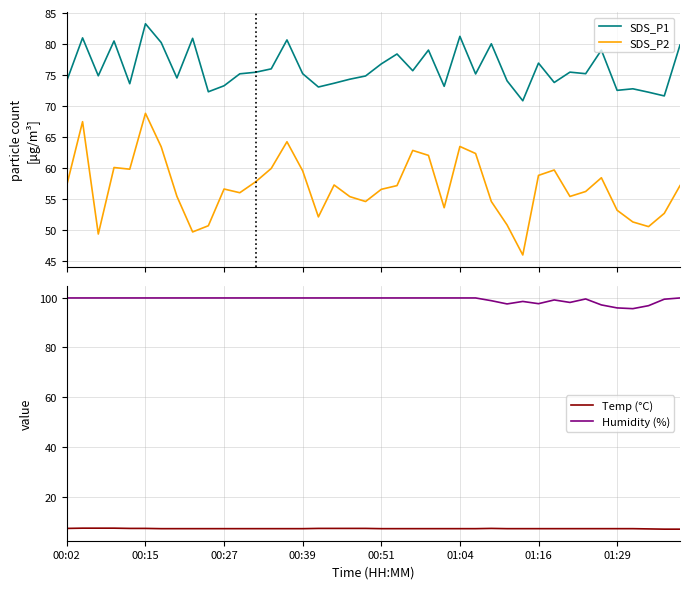

True or false: SDS_P2 and SDS_P1 intersect in this chart.

False